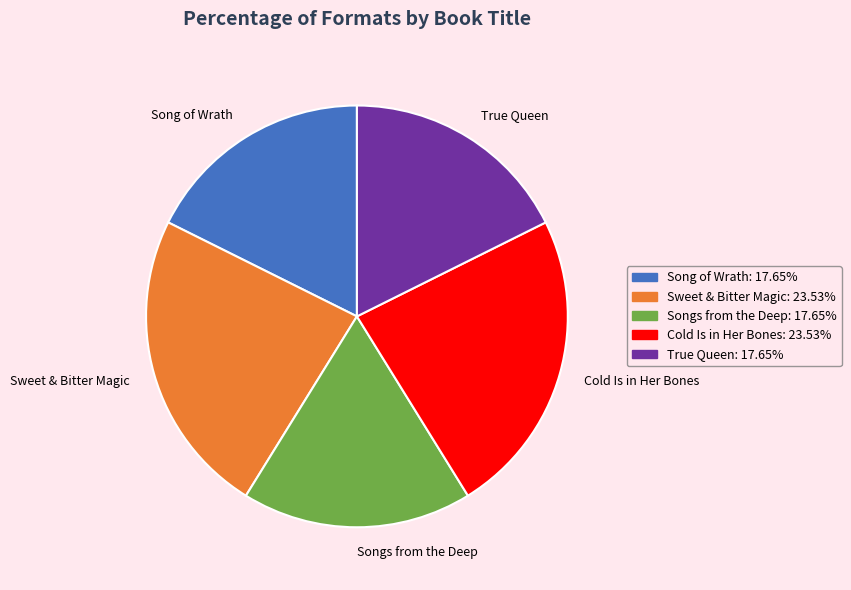

Is the sum of True Queen and Songs from the Deep greater than half?

No